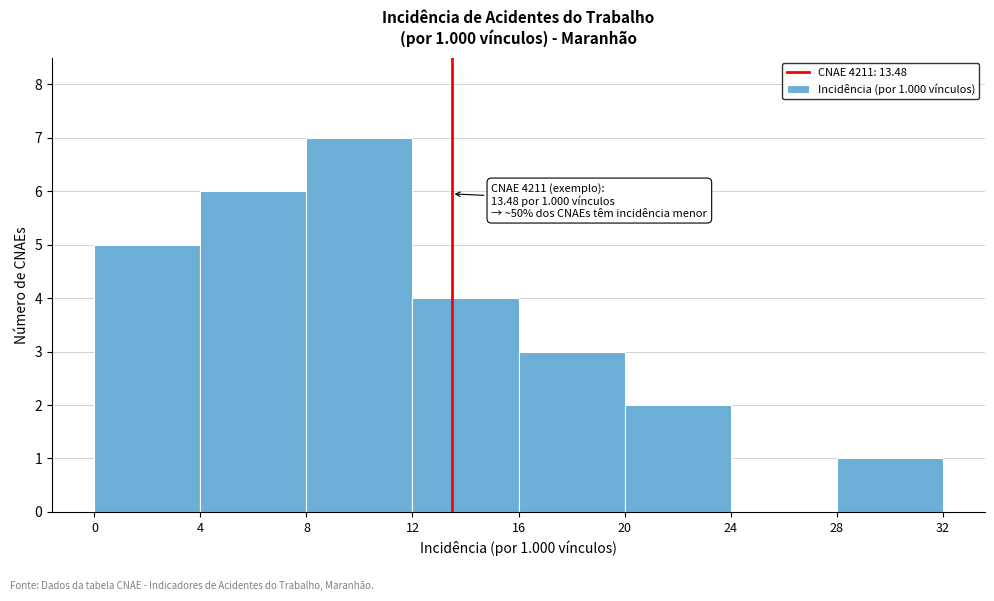

Which range on the x-axis has the tallest bar?

8 to 12